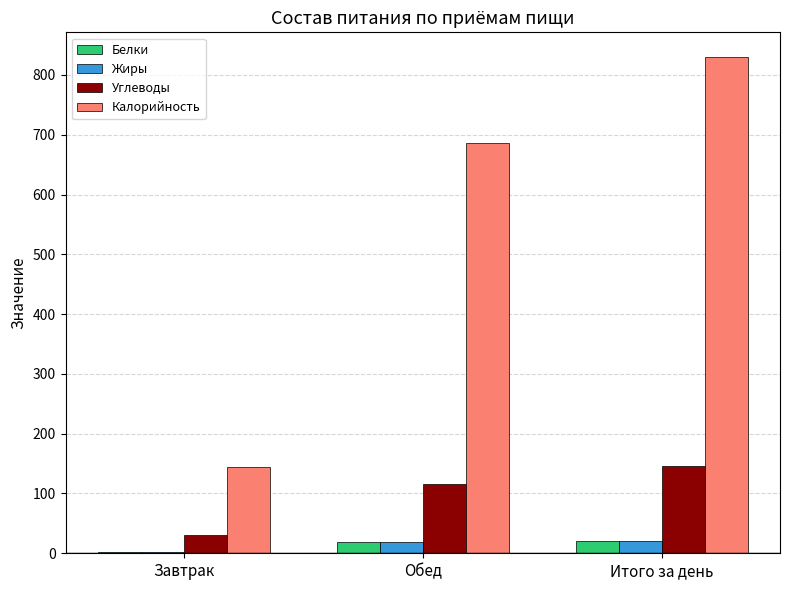

Which series has the largest total across all categories?

Калорийность